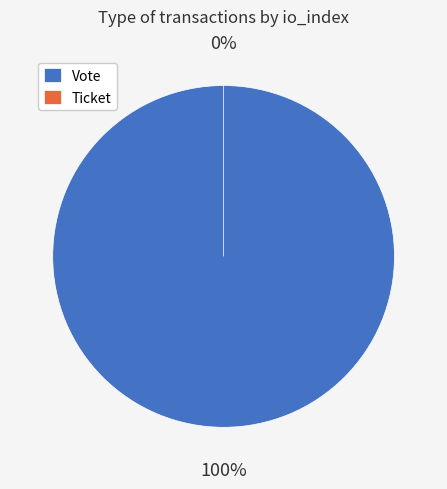

Which slice represents more than half of the pie?

Vote (io_index=1)